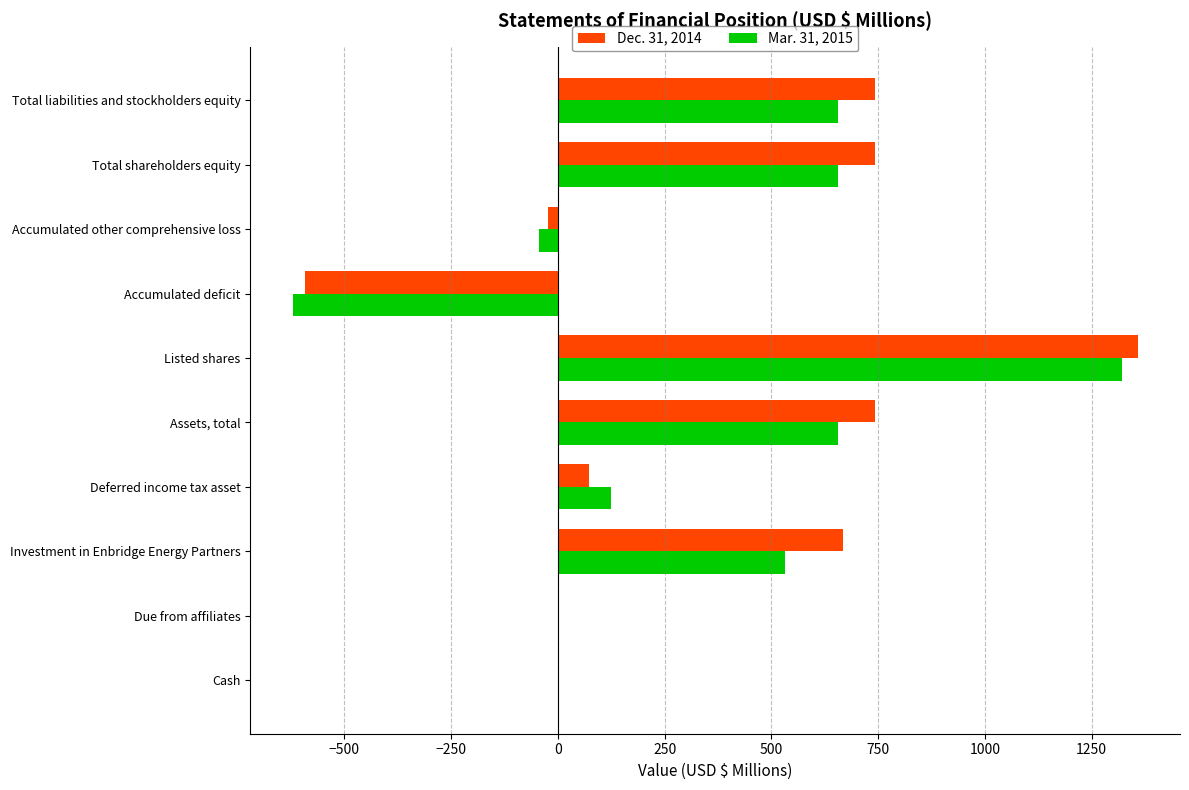

At which category is the sum across all series the highest?

Listed shares